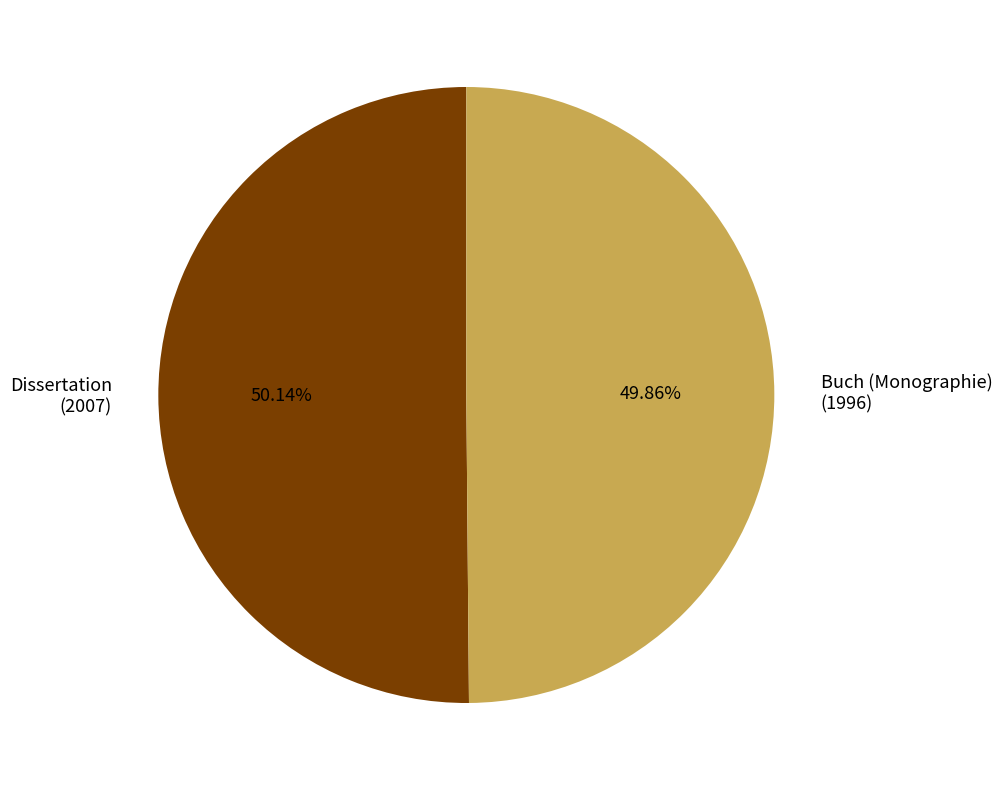

Does any single category account for the majority?

Yes